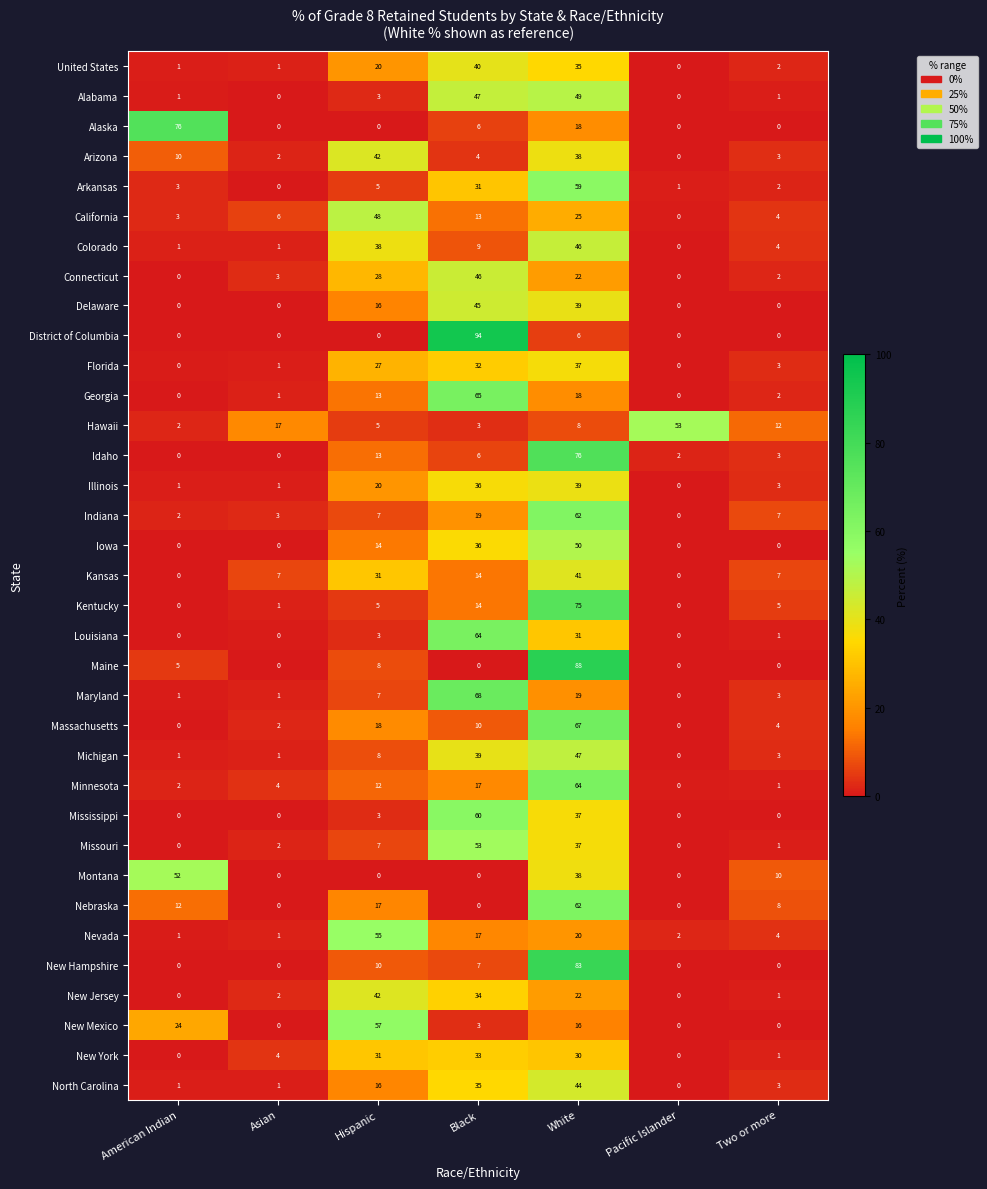

What is the total value across all series at Hispanic?

629